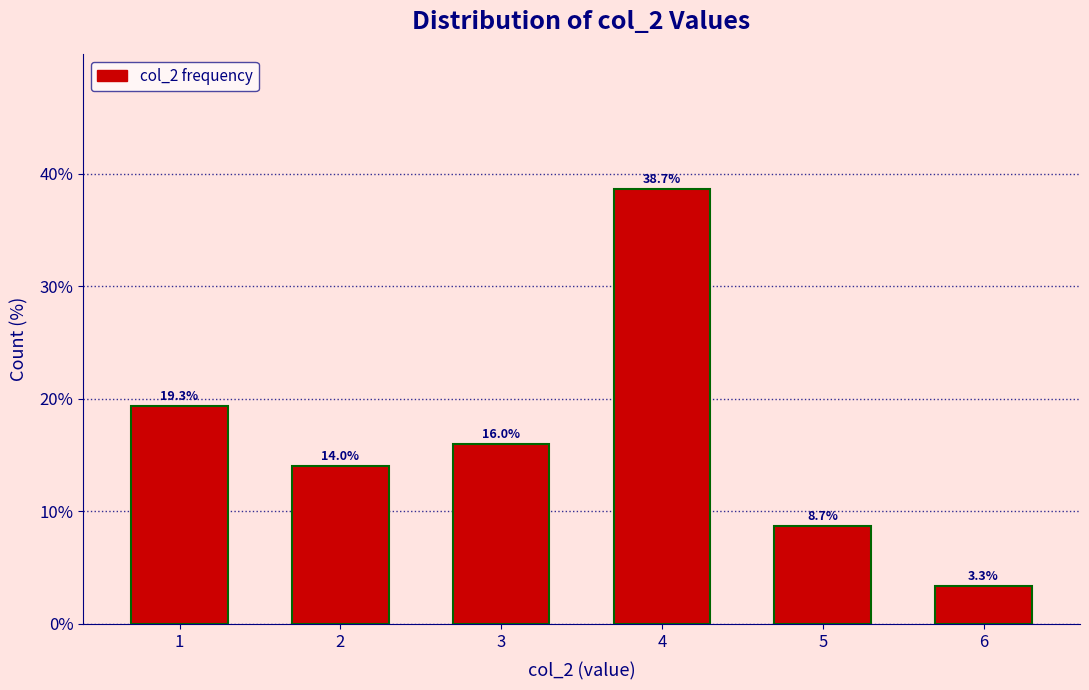

Reading left to right, what are all the values shown in this chart?

1=19.3	2=14.0	3=16.0	4=38.7	5=8.7	6=3.3